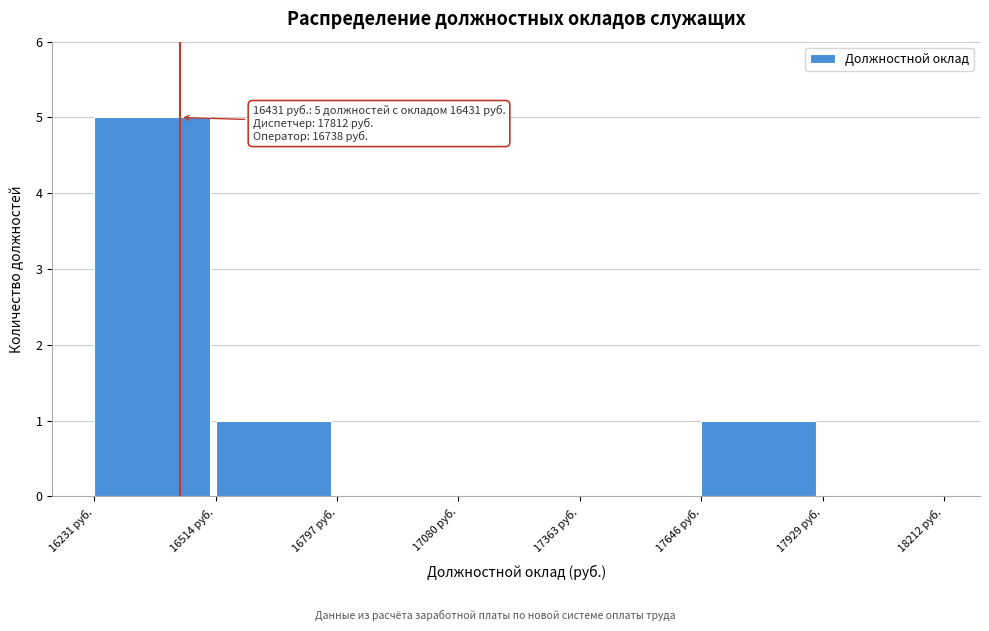

Which range on the x-axis has the tallest bar?

16250 to 16500